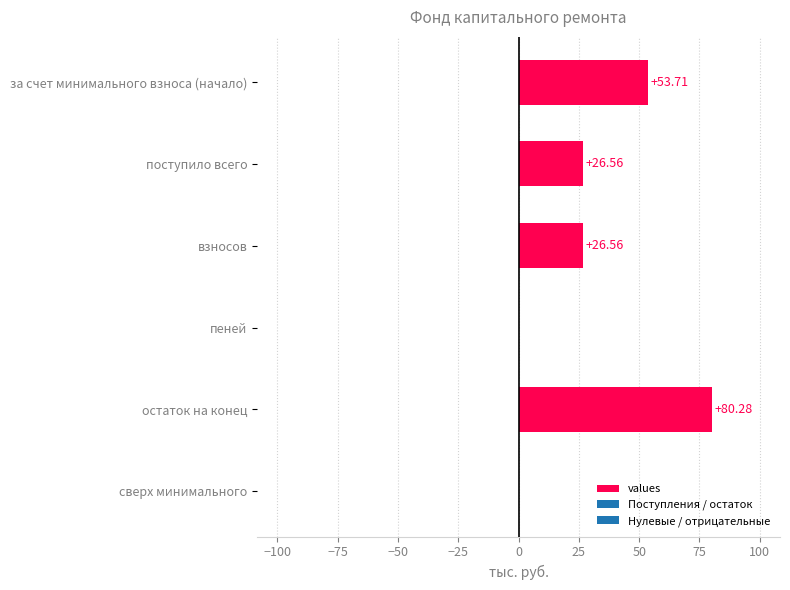

What is the sum of all values?

187.1